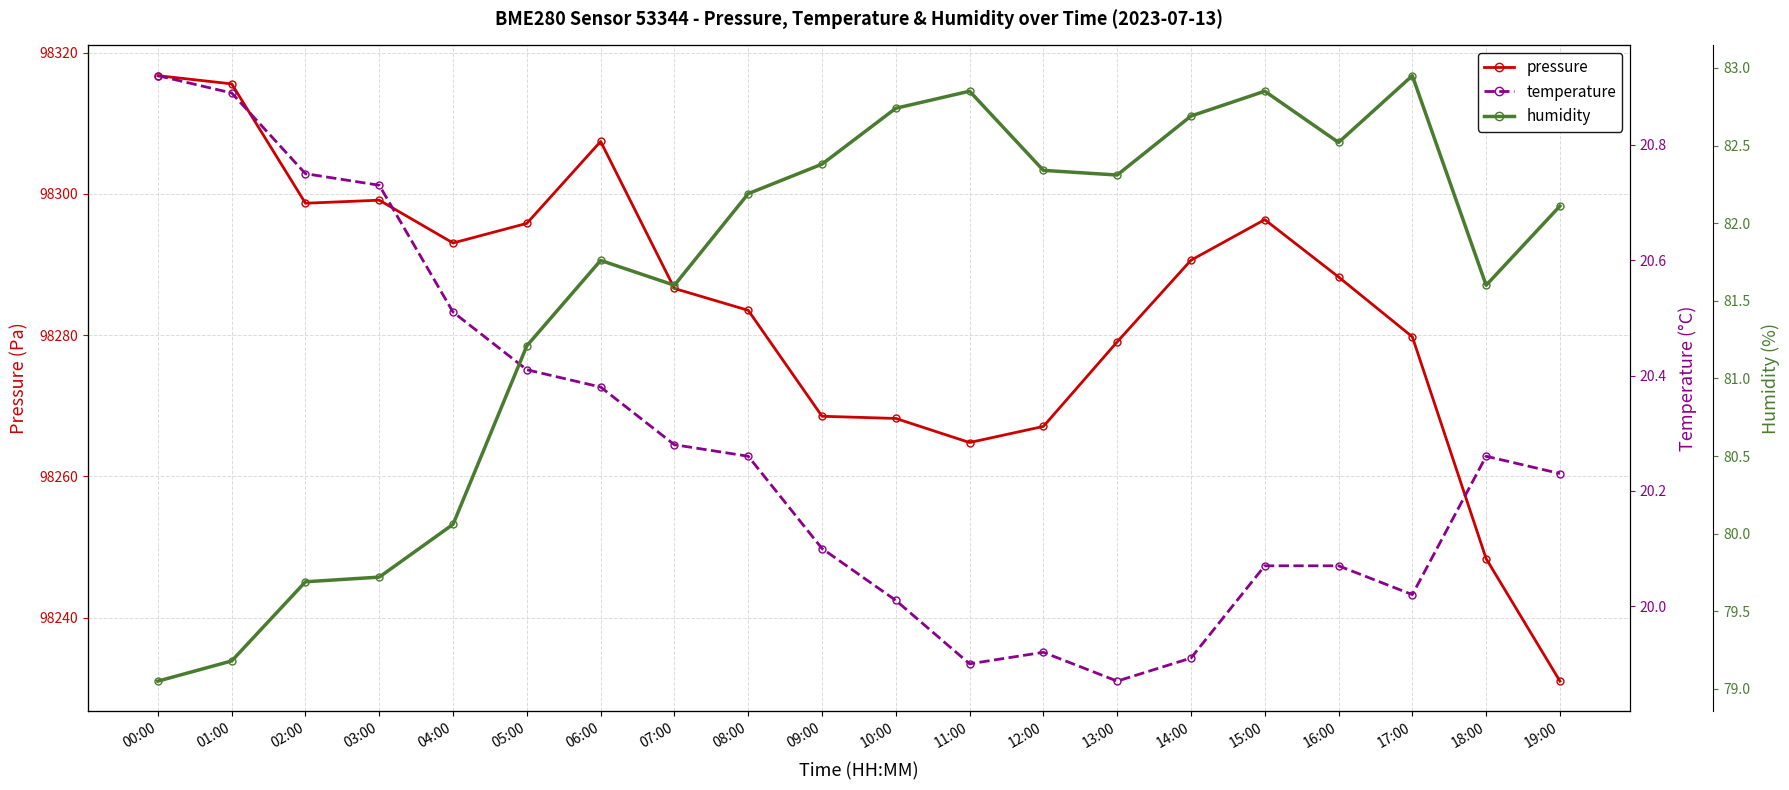

What is the difference between the second highest and minimum values in the pressure series?

84.6